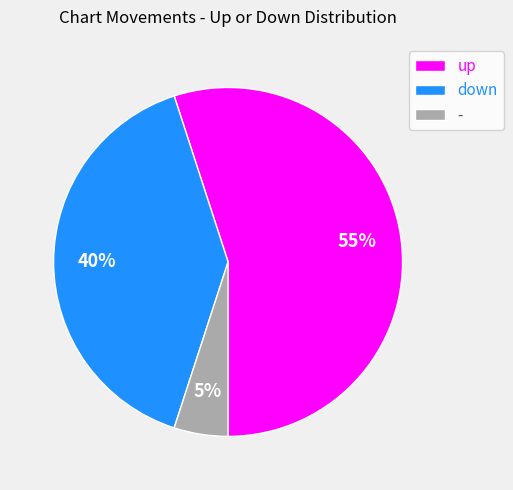

What is the smallest slice in the pie chart?

-